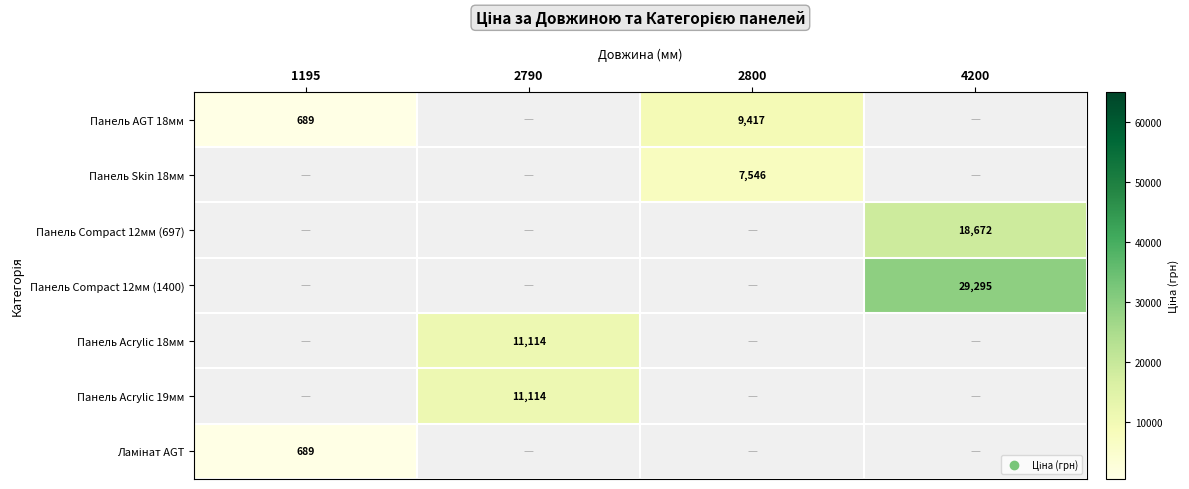

How many positive values does the Панель Acrylic 18мм series have?

1